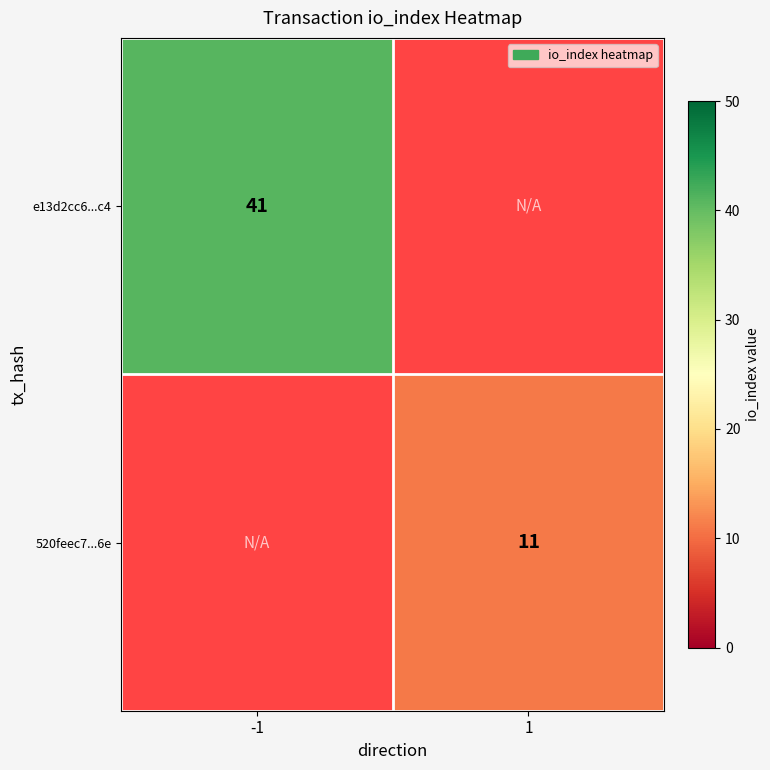

The e13d2cc6...c4 series shows 41 at -1. True or false?

True